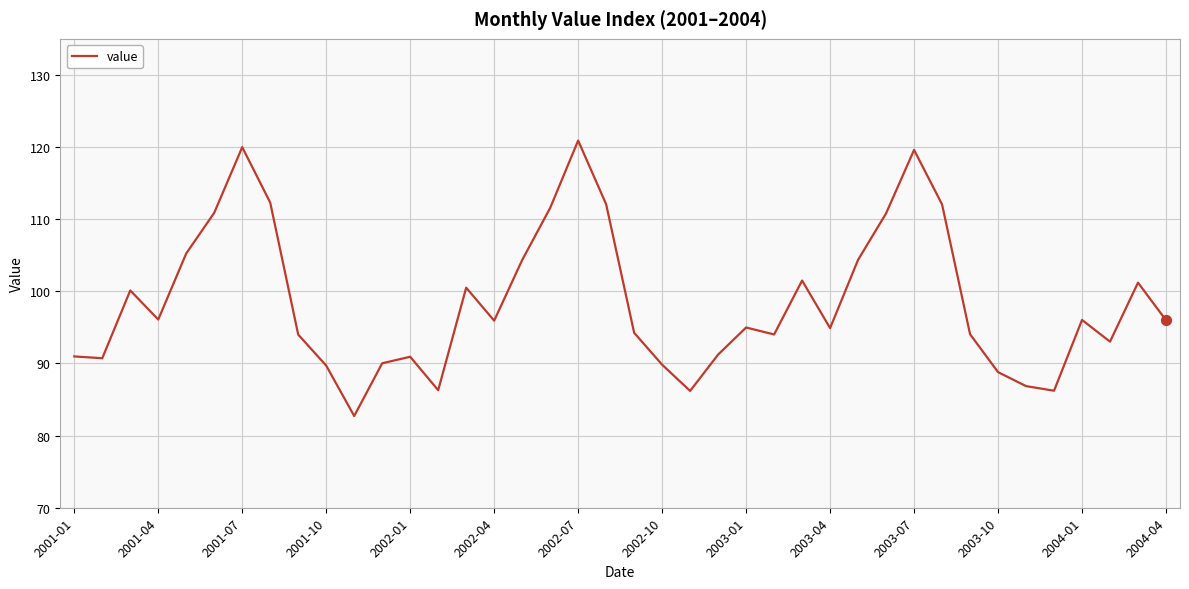

What is the maximum value shown in the chart?

120.9